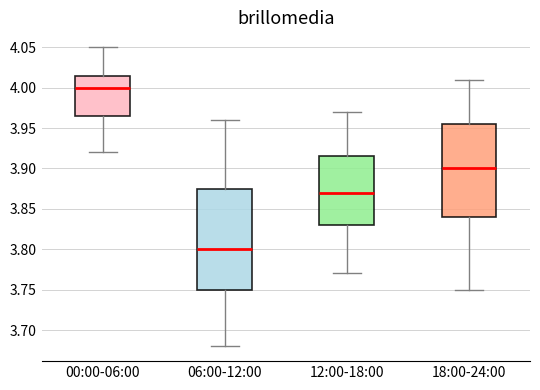

Which box is the tallest, from its lower edge to its upper edge?

06:00-12:00